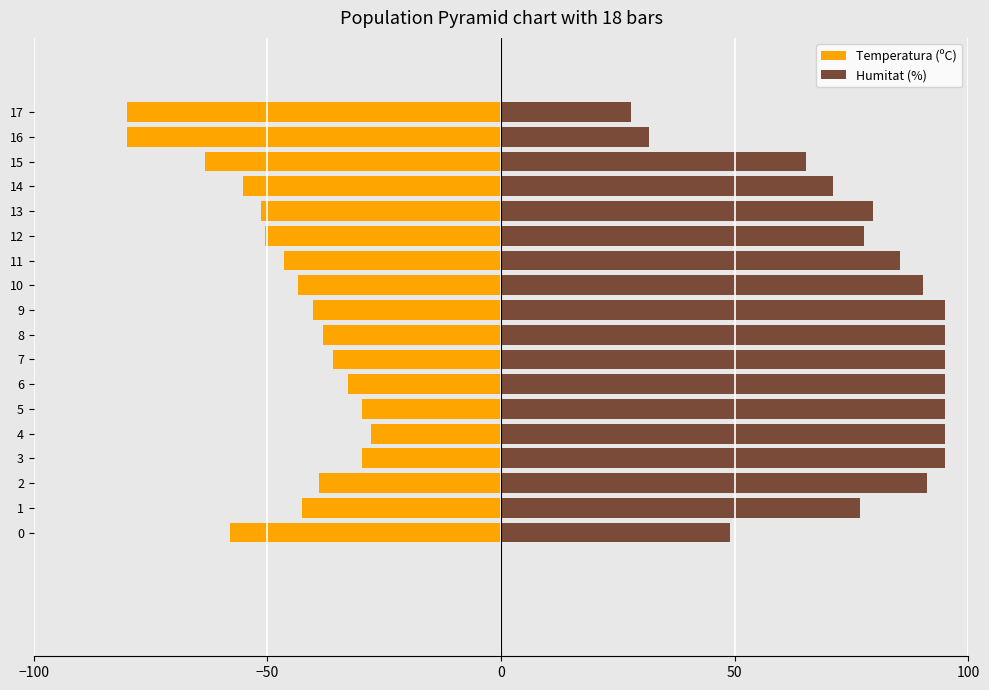

Reading left to right, what are all the values shown in this chart?

Temperatura (ºC): -58.0	-42.7	-39.0	-29.8	-27.8	-29.8	-32.7	-36.1	-38.1	-40.2	-43.5	-46.4	-50.6	-51.4	-55.1	-63.4	-80.0	-80.0
Humitat (%): 48.9	76.8	91.2	95.0	95.0	95.0	95.0	95.0	95.0	95.0	90.2	85.4	77.7	79.6	71.0	65.3	31.7	27.8